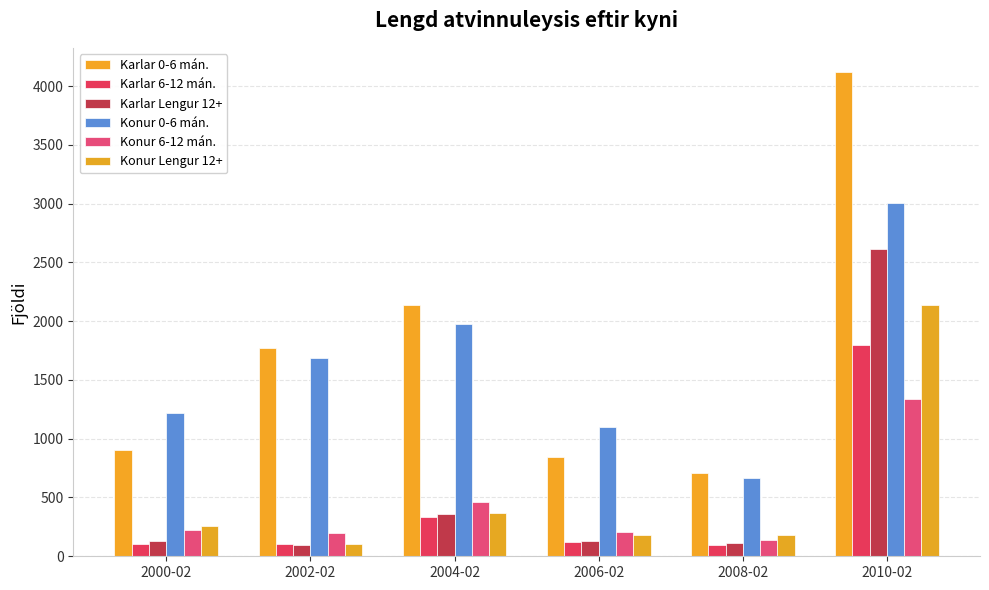

What is the value of the Konur Lengur 12+ bar at the 1st from the left?

256